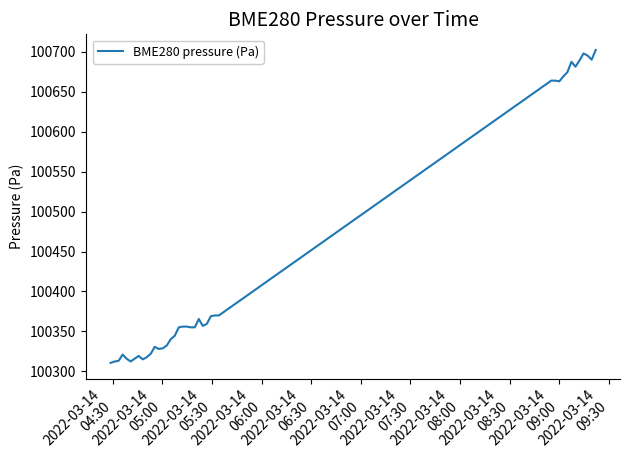

What is the greatest value displayed?

100702.3